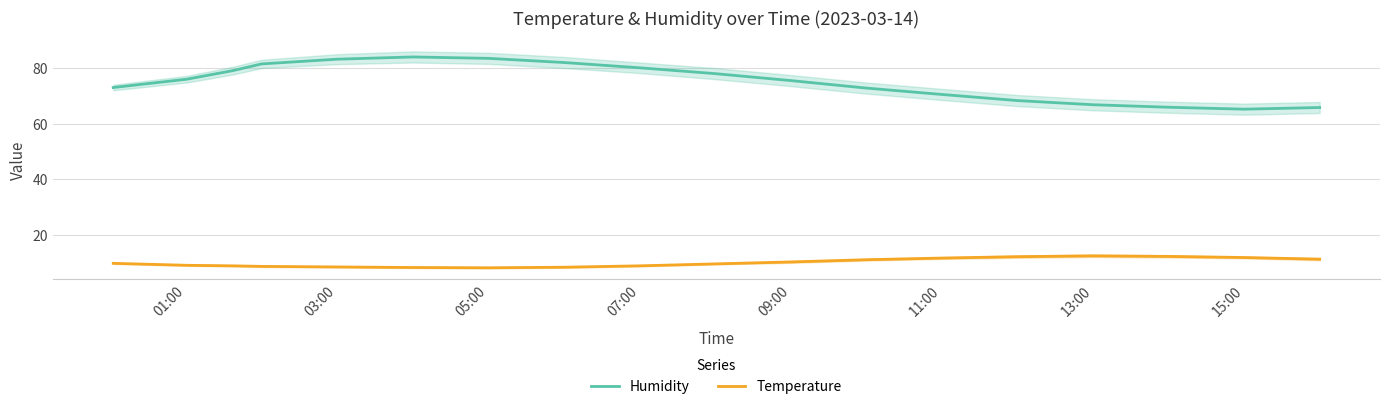

The value of Humidity at 03:00 is 44.9. True or false?

False